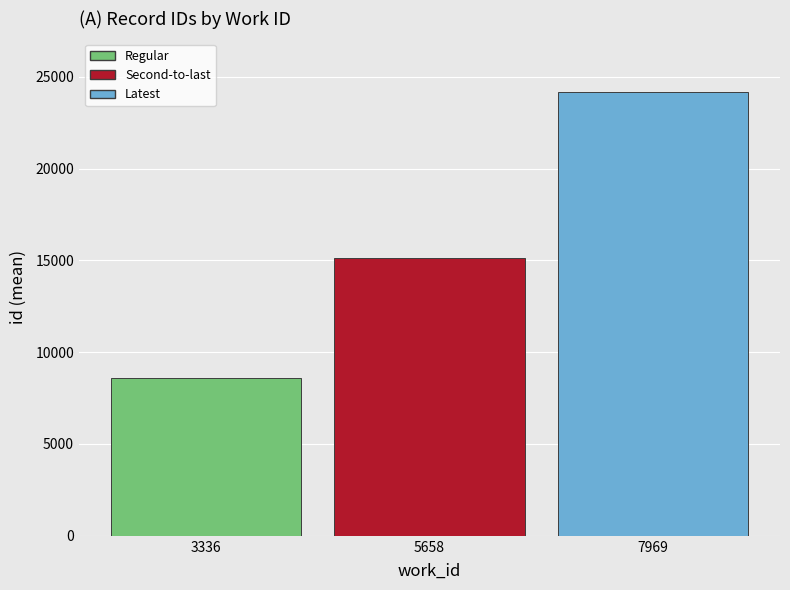

Approximately how many times larger is the value at 5658 compared to 3336?

1.8